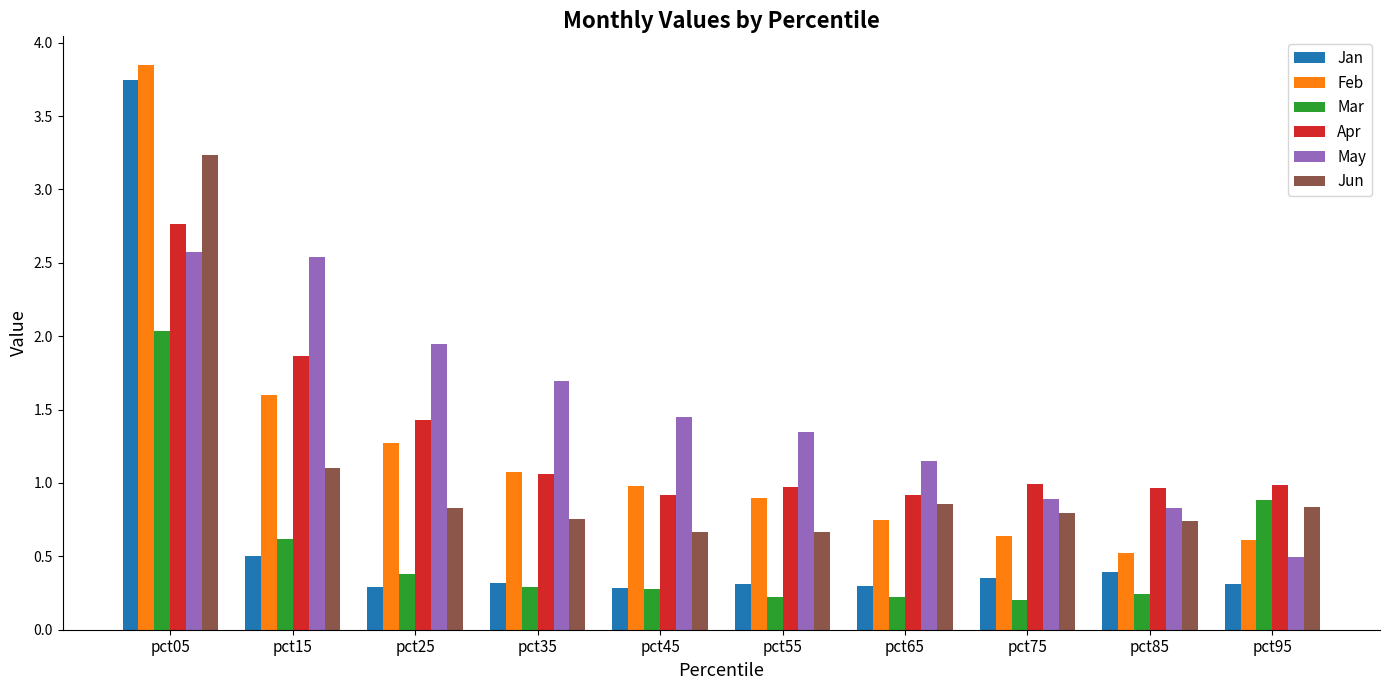

Is it true that Feb equals 0.9 at pct95?

False